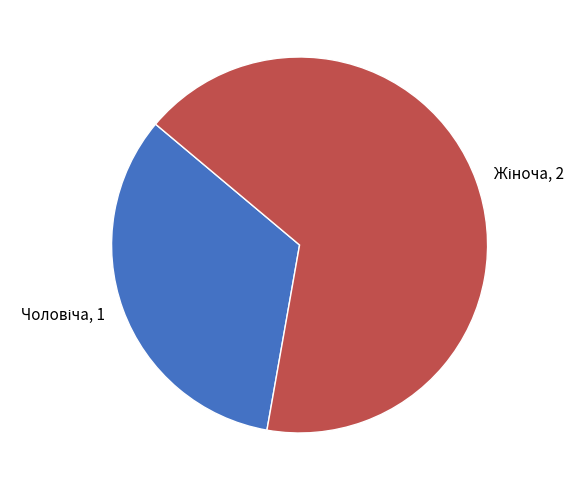

Is there any slice that represents more than half of the pie?

Yes